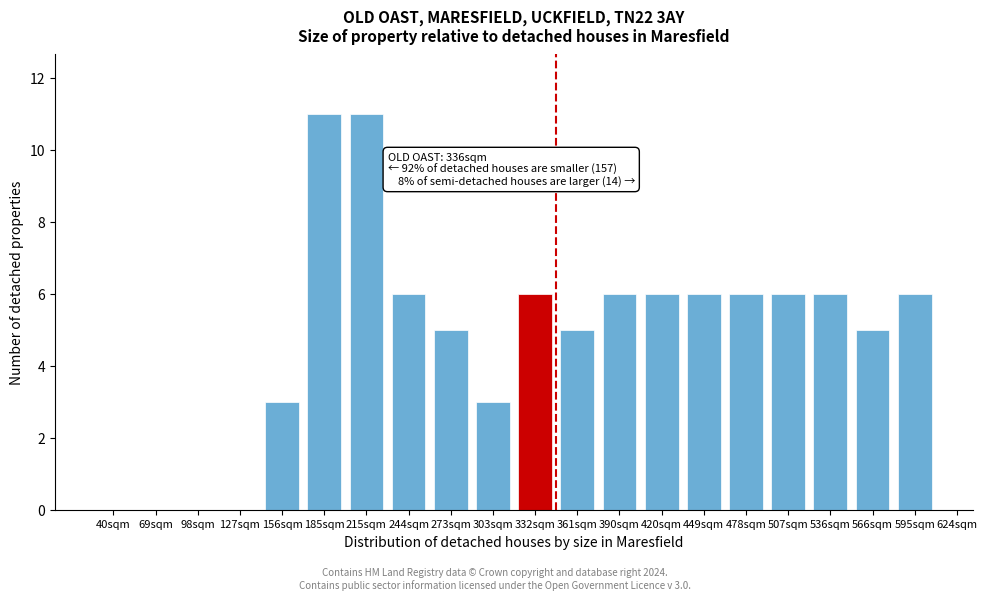

Reading right to left, list all the values displayed in this chart.

595sqm=6	566sqm=5	536sqm=6	507sqm=6	478sqm=6	449sqm=6	420sqm=6	390sqm=6	361sqm=5	332sqm=6	303sqm=3	273sqm=5	244sqm=6	215sqm=11	185sqm=11	156sqm=3	127sqm=0	98sqm=0	69sqm=0	40sqm=0